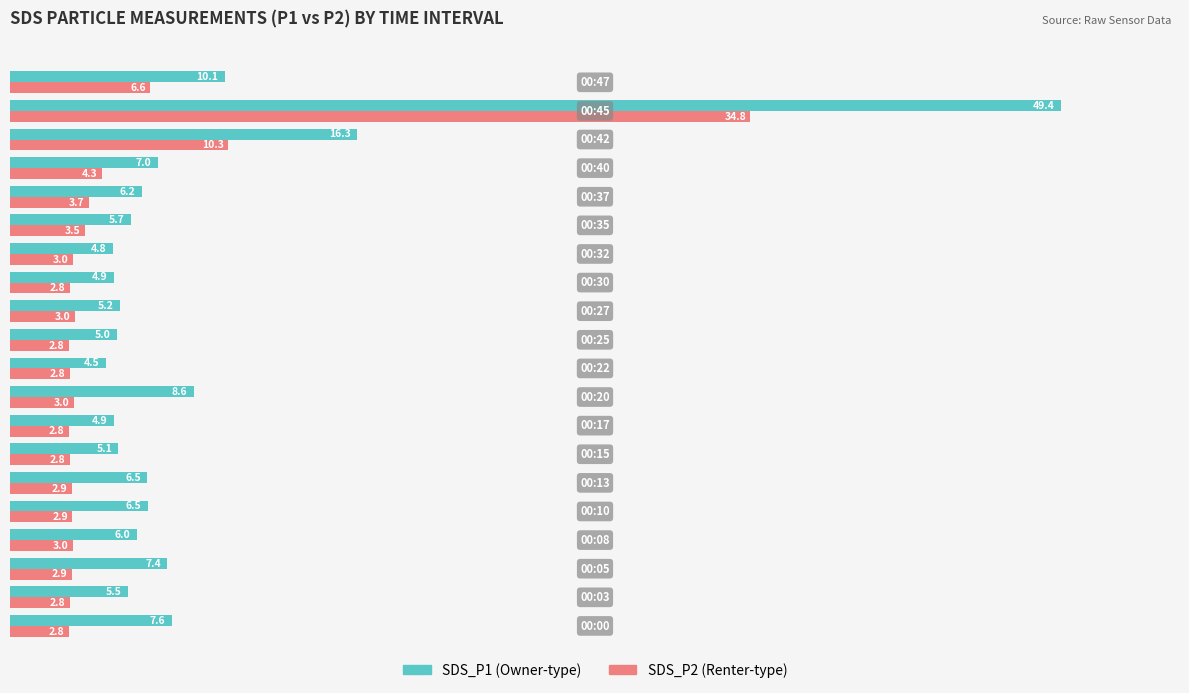

What is the maximum value shown in the chart?

49.4